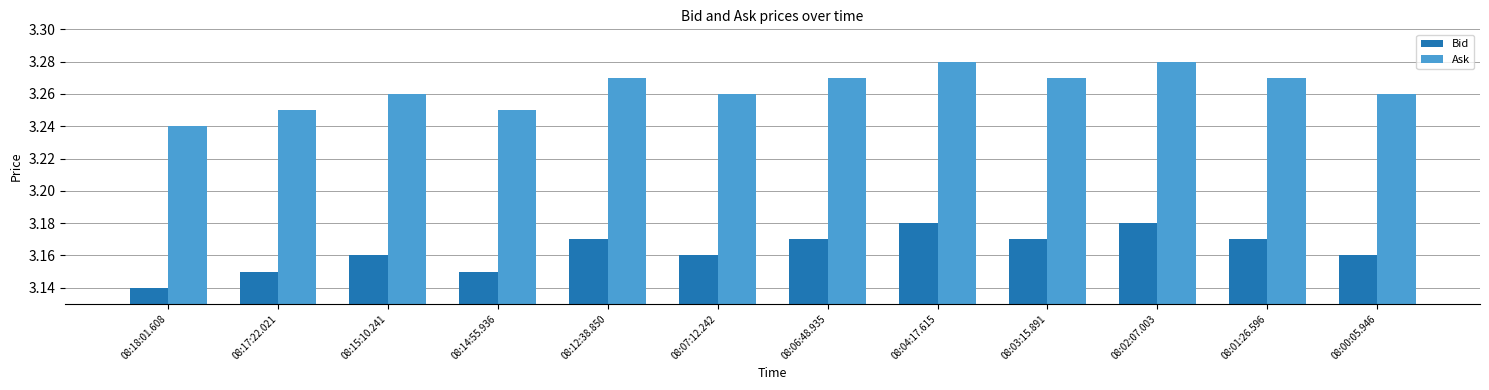

The value of Bid at 08:15:10.241 is 4.9. True or false?

False